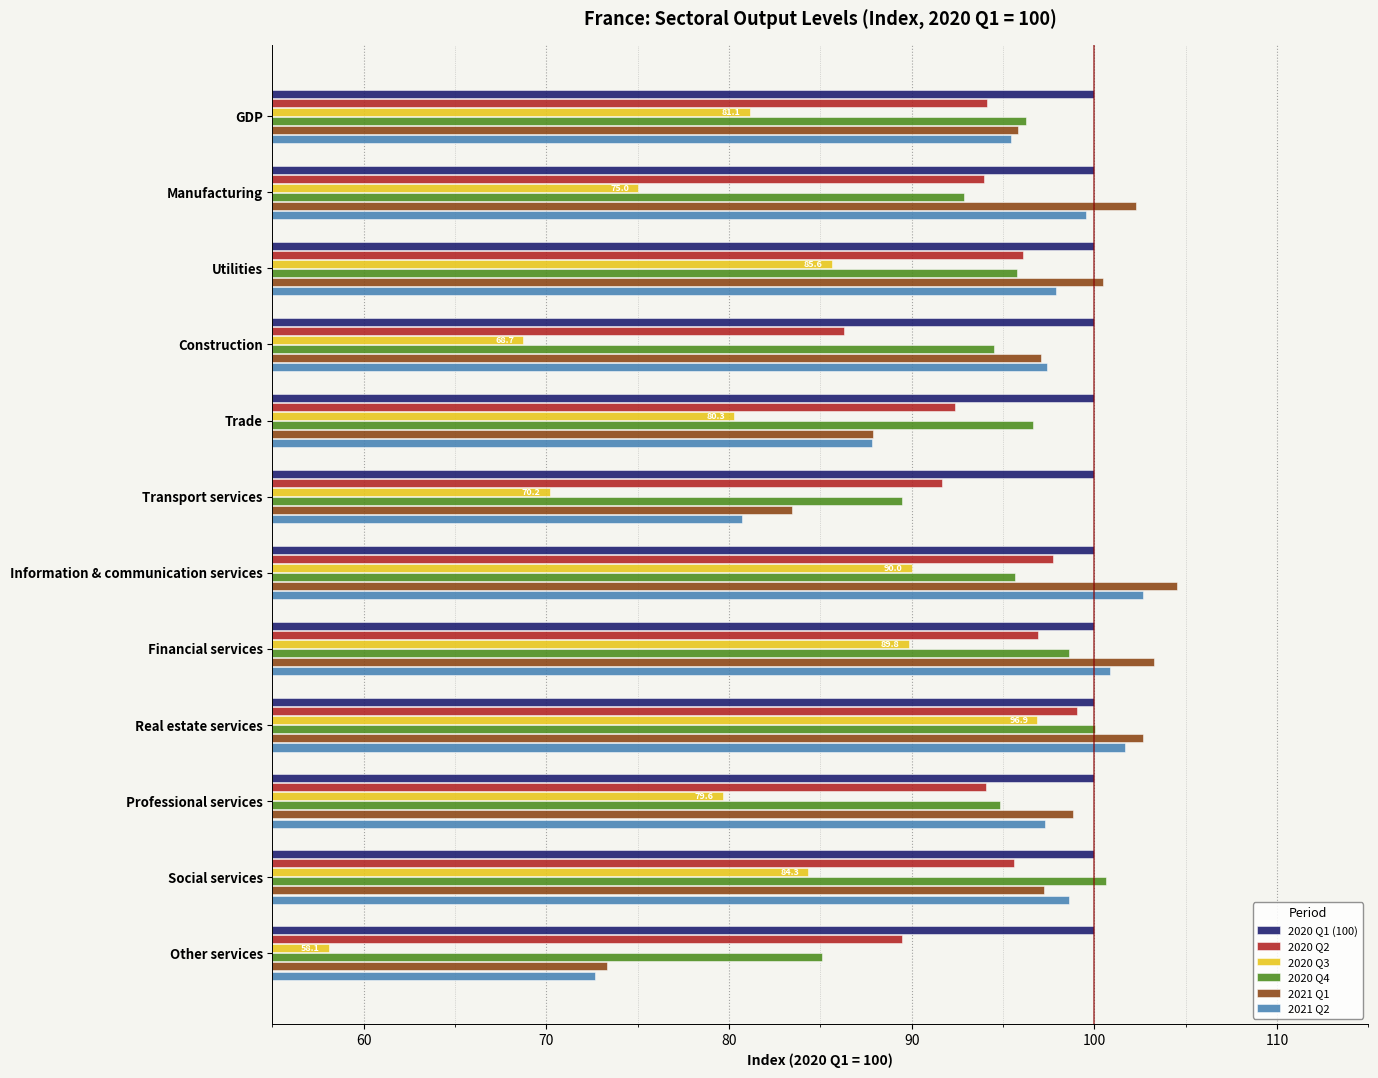

Rank the series by their maximum value, from highest to lowest.

2021 Q1, 2021 Q2, 2020 Q4, 2020 Q1 (100), 2020 Q2, 2020 Q3